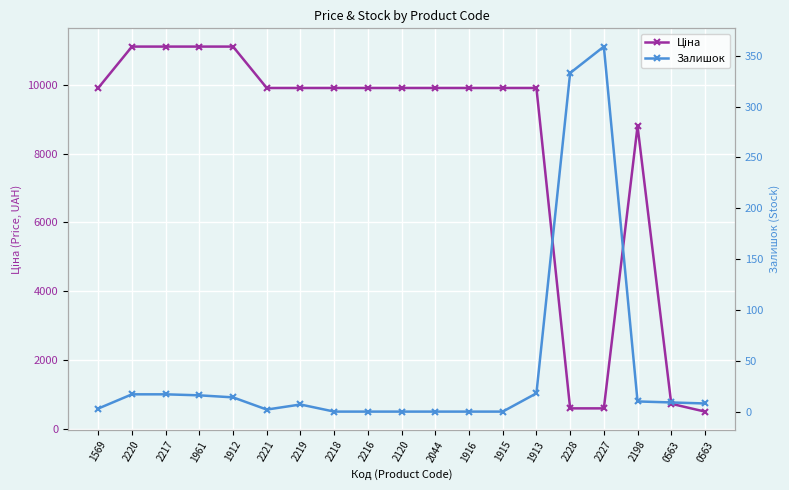

What is the difference between the highest and lowest values at 0563?

710.6